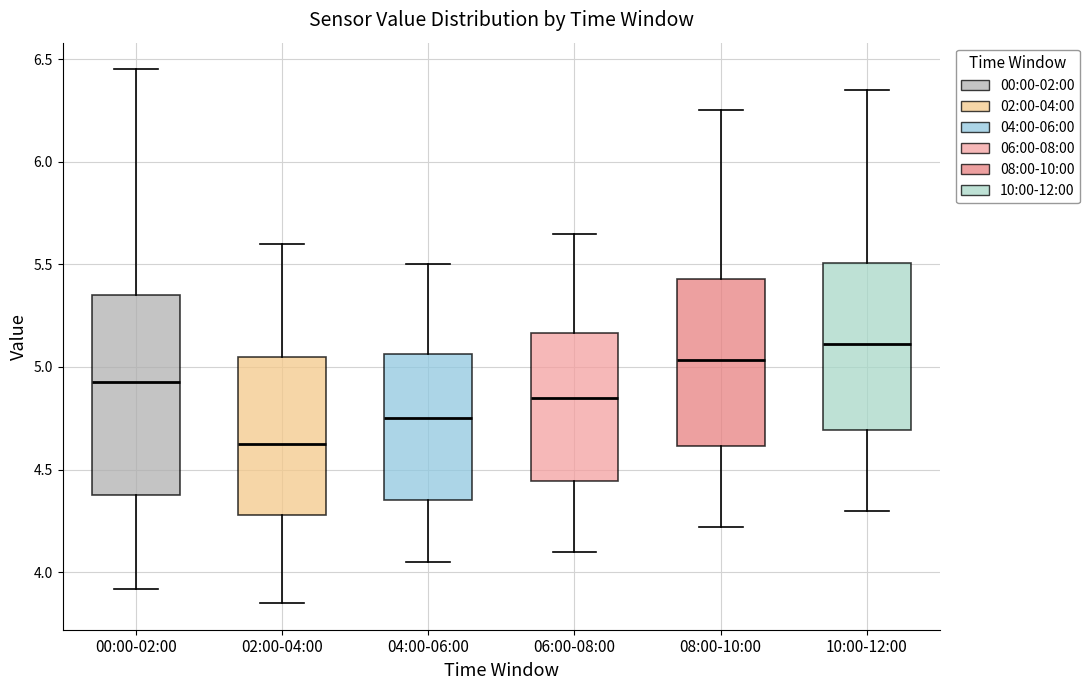

Where does the lower whisker of the box for 06:00-08:00 end on the y-axis? The values are not printed on the chart, so give them approximately, as read against the axis.

4.10